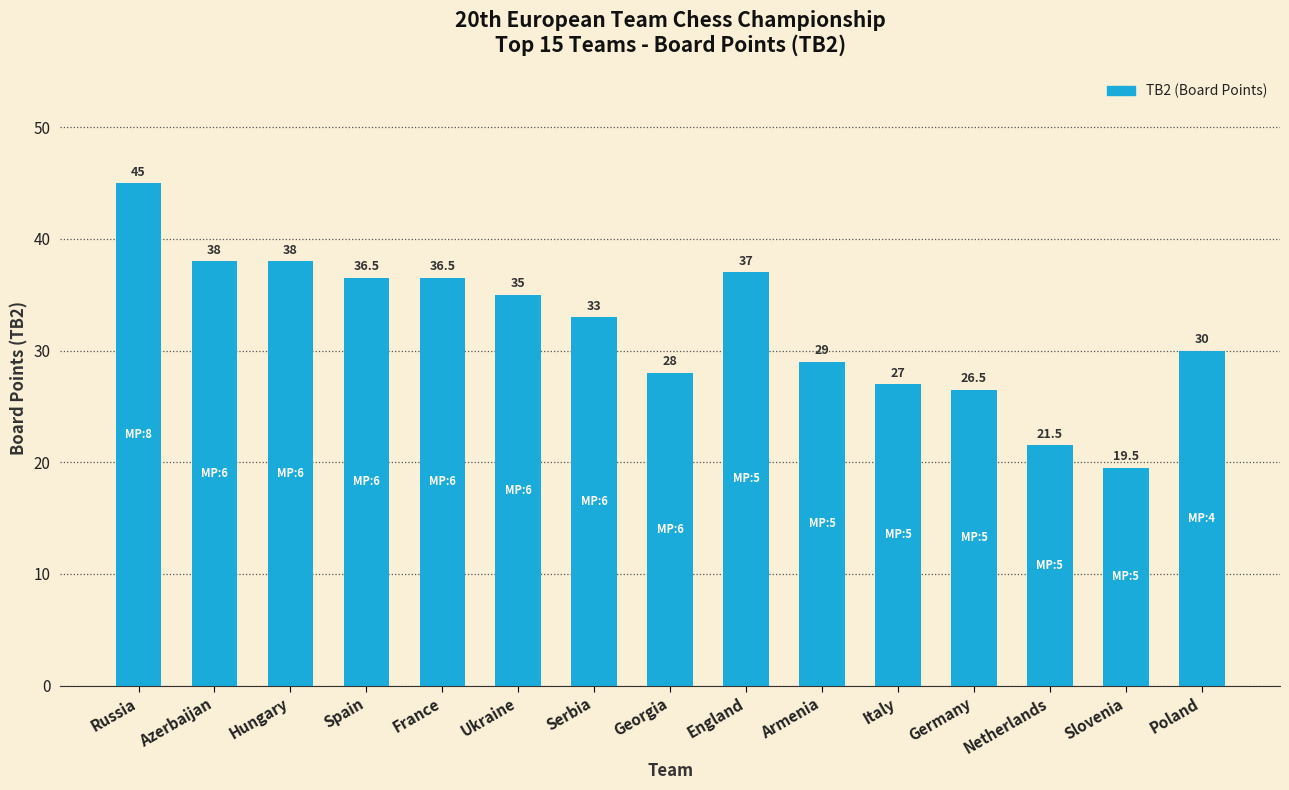

Is it true that the value at Italy is 27.0?

True